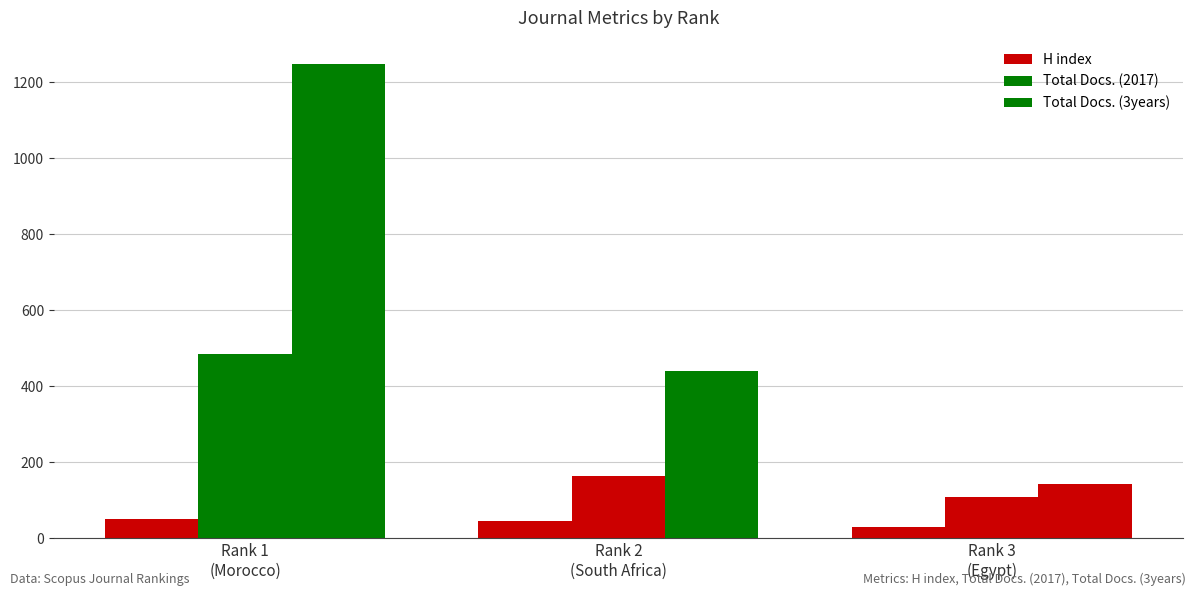

How many data points in Total Docs. (2017) are less than 164?

1